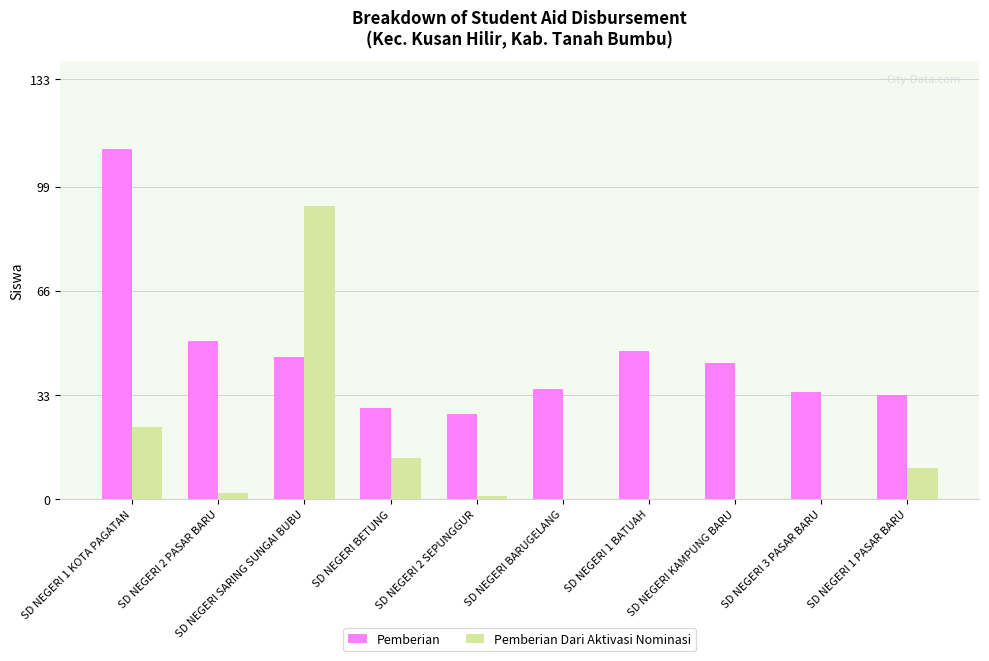

True or false: Pemberian has a value of 17 at SD NEGERI SARING SUNGAI BUBU.

False